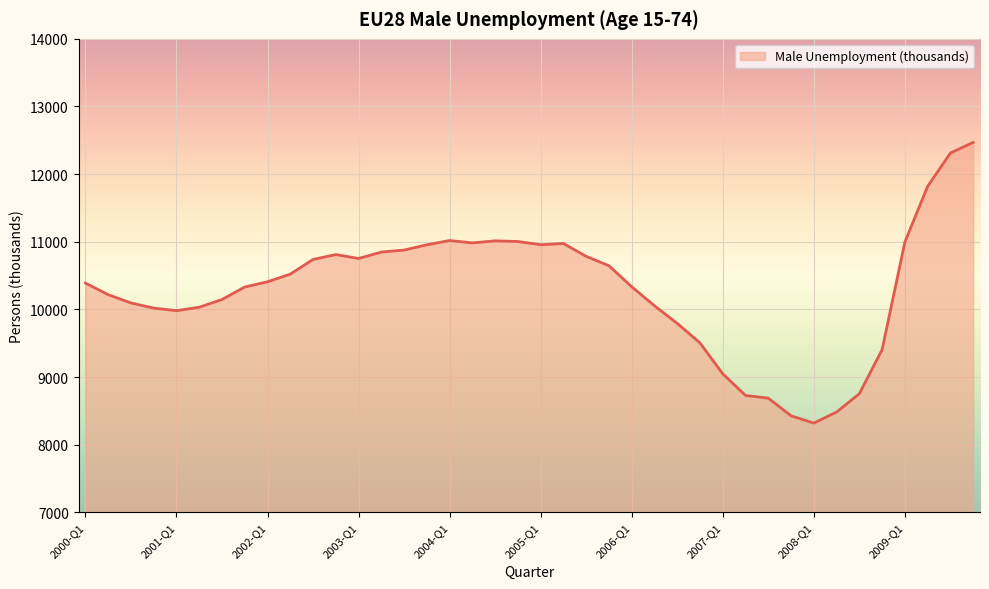

What is the difference between the maximum and minimum values?

4149.5